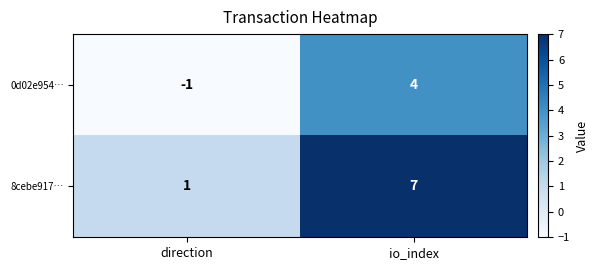

True or false: 8cebe917… has a value of 0 at direction.

False